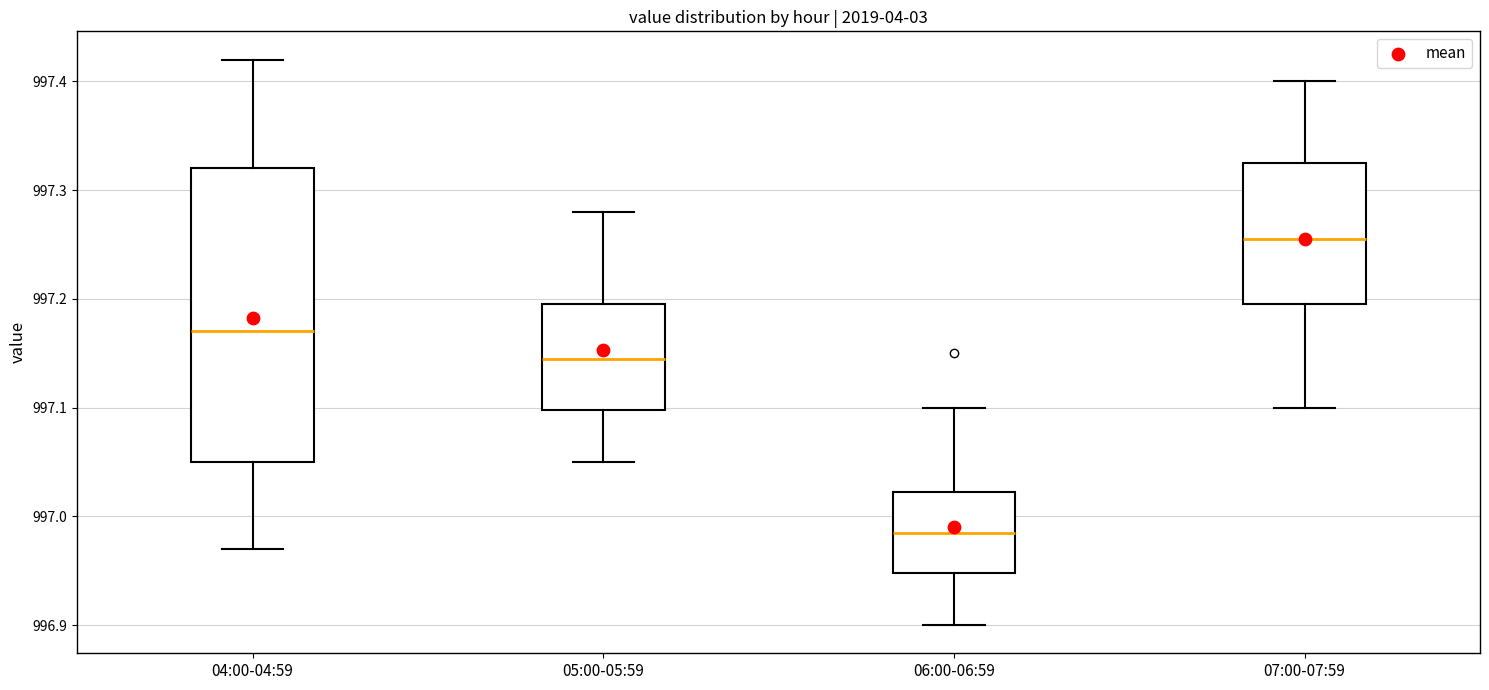

Reading left to right, read every box against the y-axis: the position of its median line, the range the box covers, and the ends of its whiskers. The values are not printed on the chart, so give them approximately, as read against the axis.

04:00-04:59: median 997.17, box 997.05 to 997.32, whiskers 996.97 to 997.42
05:00-05:59: median 997.15, box 997.10 to 997.20, whiskers 997.05 to 997.28
06:00-06:59: median 996.99, box 996.95 to 997.02, whiskers 996.90 to 997.10
07:00-07:59: median 997.26, box 997.20 to 997.33, whiskers 997.10 to 997.40